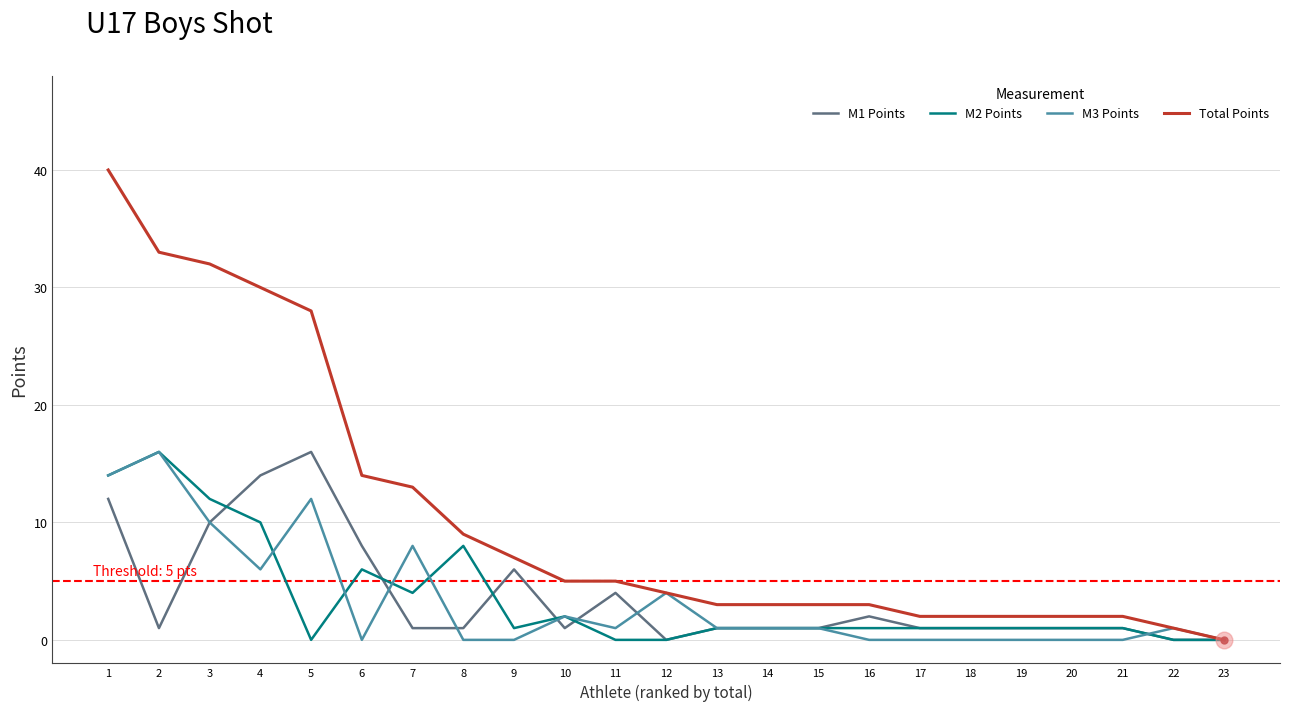

Which series has the largest total across all categories?

Total Points